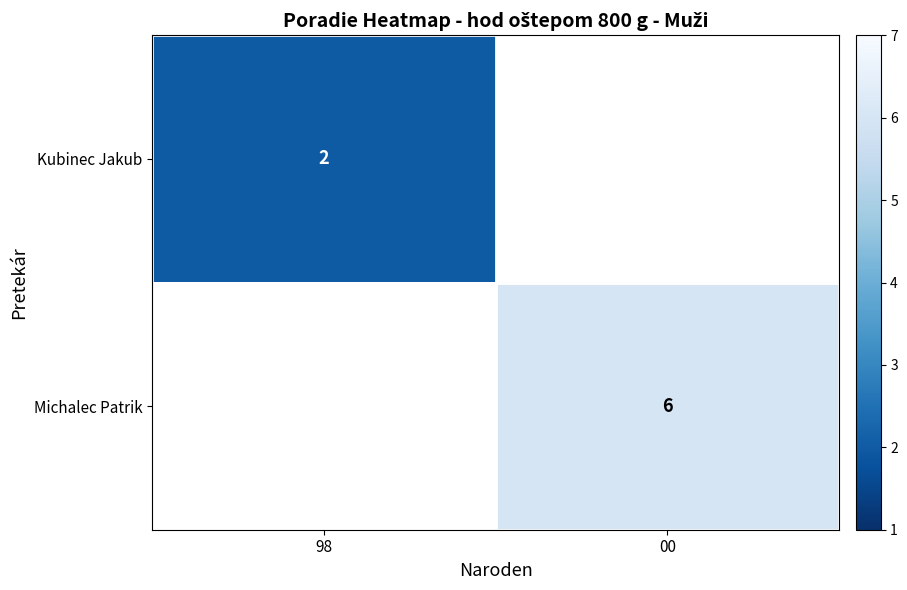

The value of Michalec Patrik at 00 is 11. True or false?

False